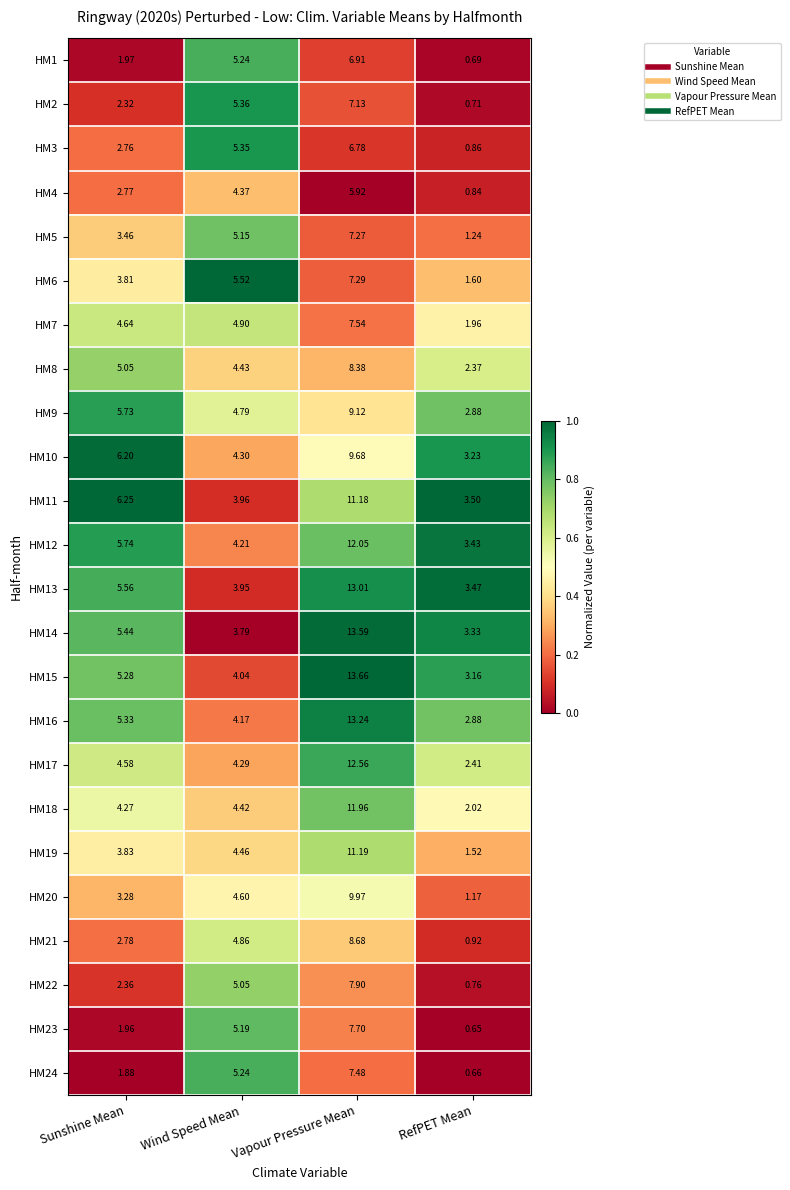

Is the value of HM22 at Vapour Pressure Mean greater than the value of HM8 at Vapour Pressure Mean?

No